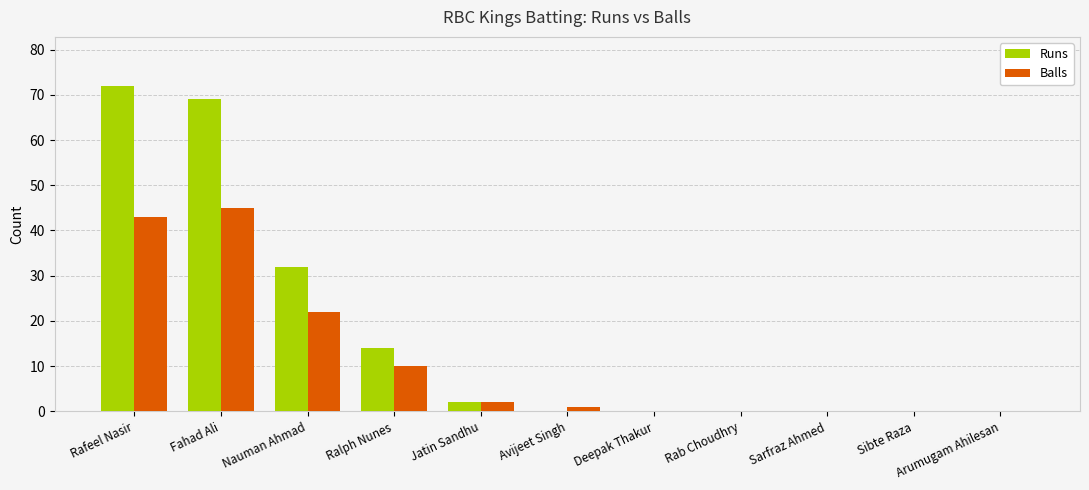

What is the sum of the Runs values at Jatin Sandhu and Ralph Nunes?

16